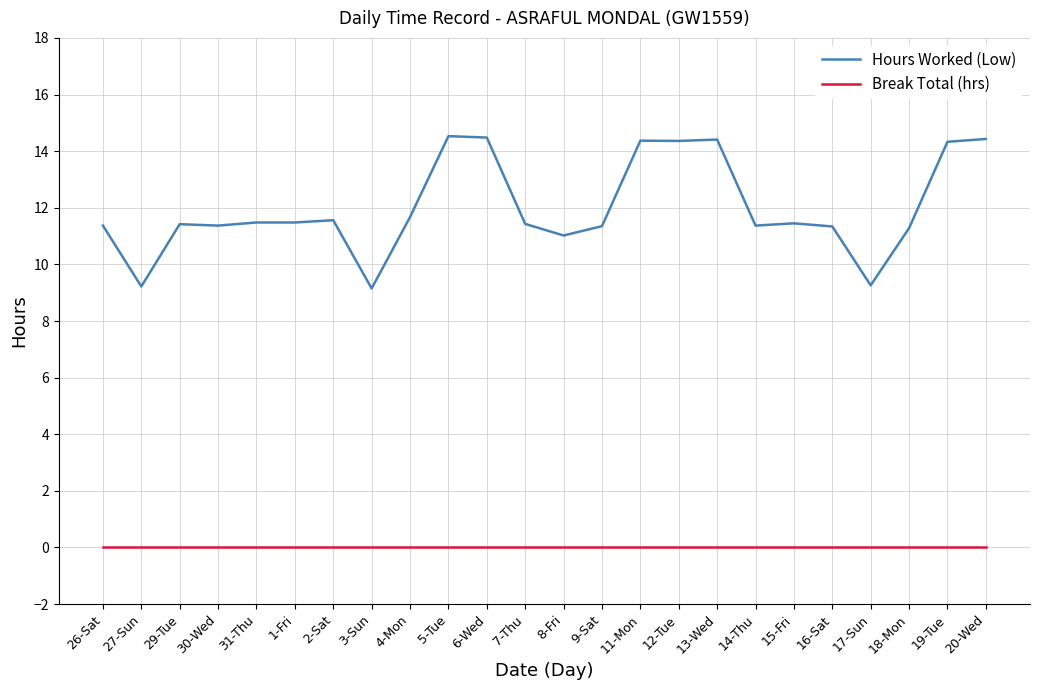

What position from the left is 4-Mon?

9